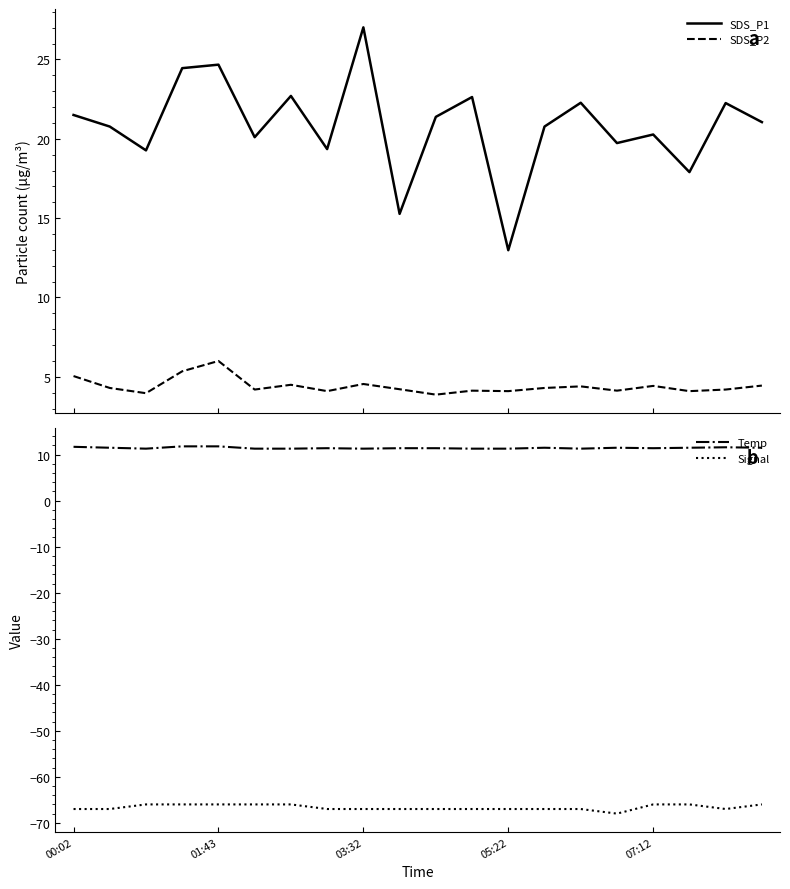

Is it true that SDS_P2 equals 1.8 at 13?

False